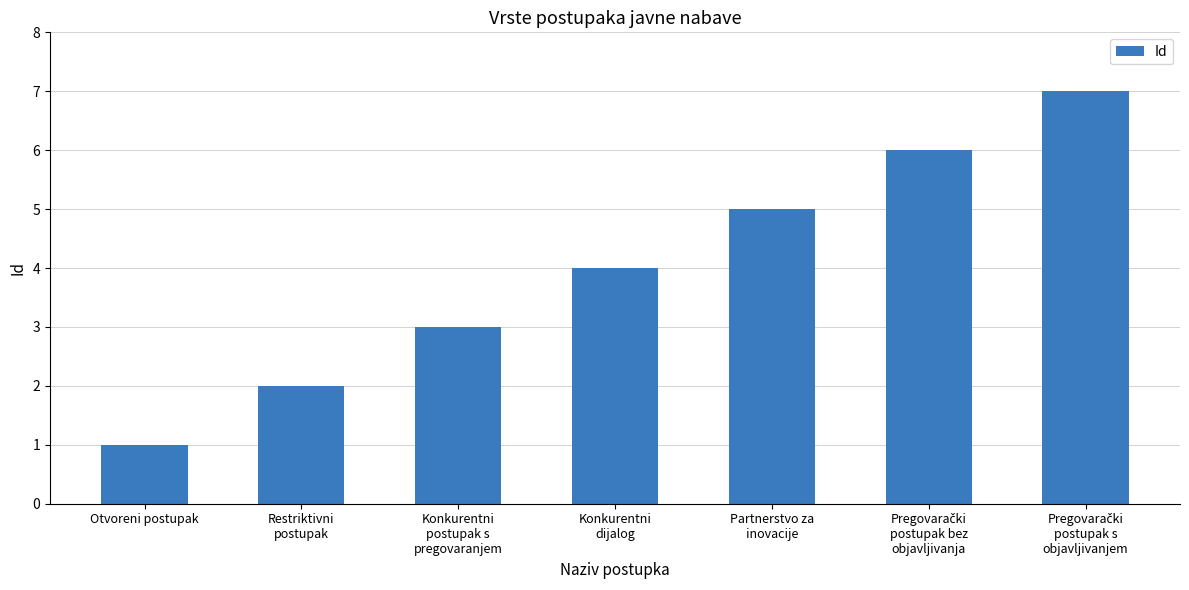

What is the smallest value displayed?

1